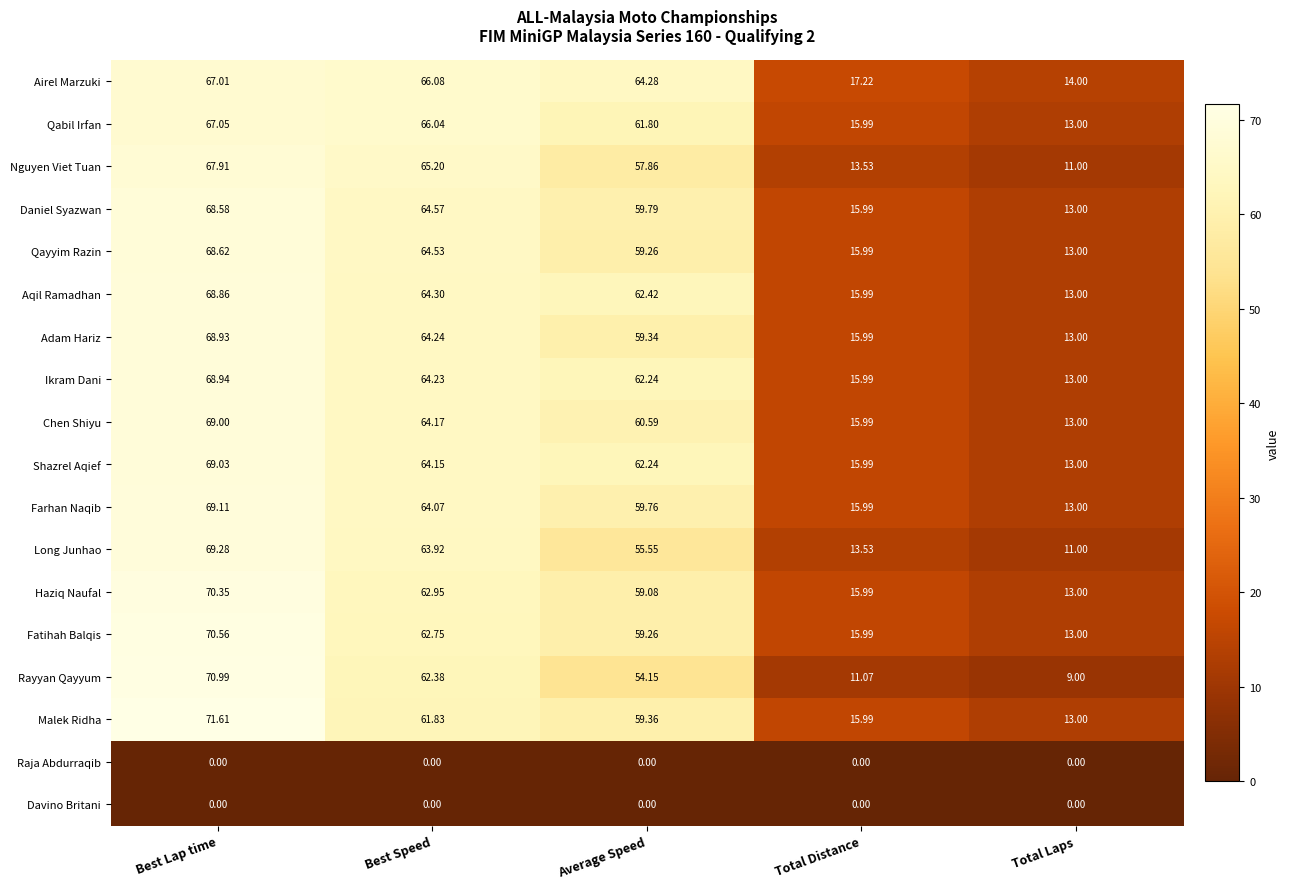

Which series has the largest total across all categories?

Airel Marzuki